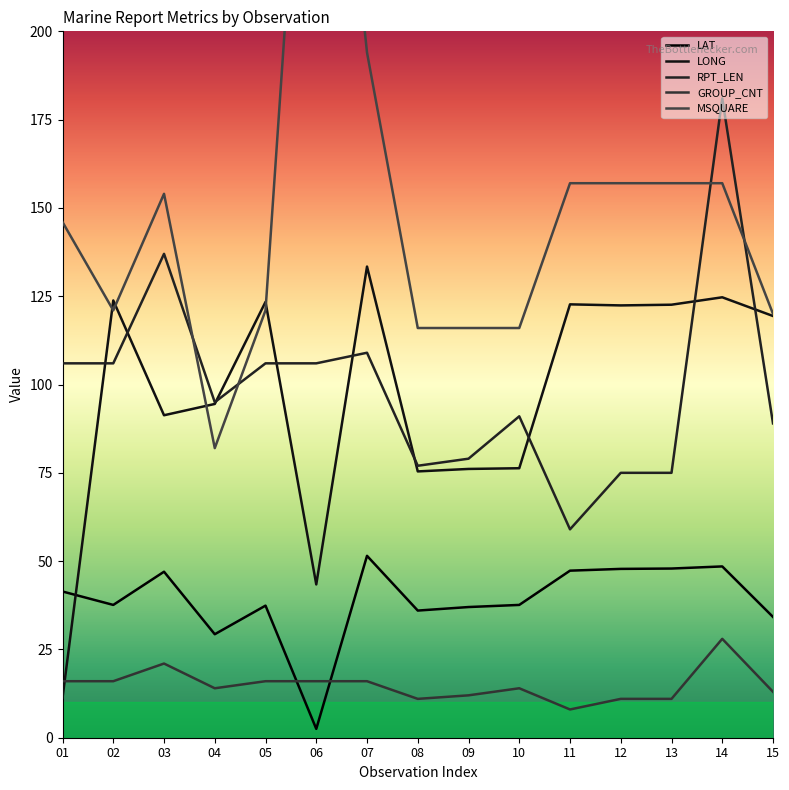

Reading left to right, list all the values displayed in this chart.

LAT: 41.4	37.6	47.0	29.3	37.4	2.5	51.5	36.0	37.0	37.6	47.3	47.8	47.9	48.5	34.2
LONG: 11.3	123.8	91.3	94.5	123.4	43.4	133.4	75.4	76.1	76.3	122.7	122.4	122.6	124.7	119.4
RPT_LEN: 106.0	106.0	137.0	95.0	106.0	106.0	109.0	77.0	79.0	91.0	59.0	75.0	75.0	181.0	89.0
GROUP_CNT: 16.0	16.0	21.0	14.0	16.0	16.0	16.0	11.0	12.0	14.0	8.0	11.0	11.0	28.0	13.0
MSQUARE: 146.0	121.0	154.0	82.0	121.0	331.0	194.0	116.0	116.0	116.0	157.0	157.0	157.0	157.0	120.0